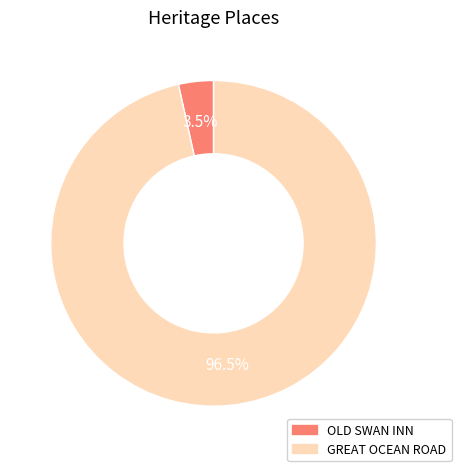

Which category has the biggest portion of the pie?

GREAT OCEAN ROAD